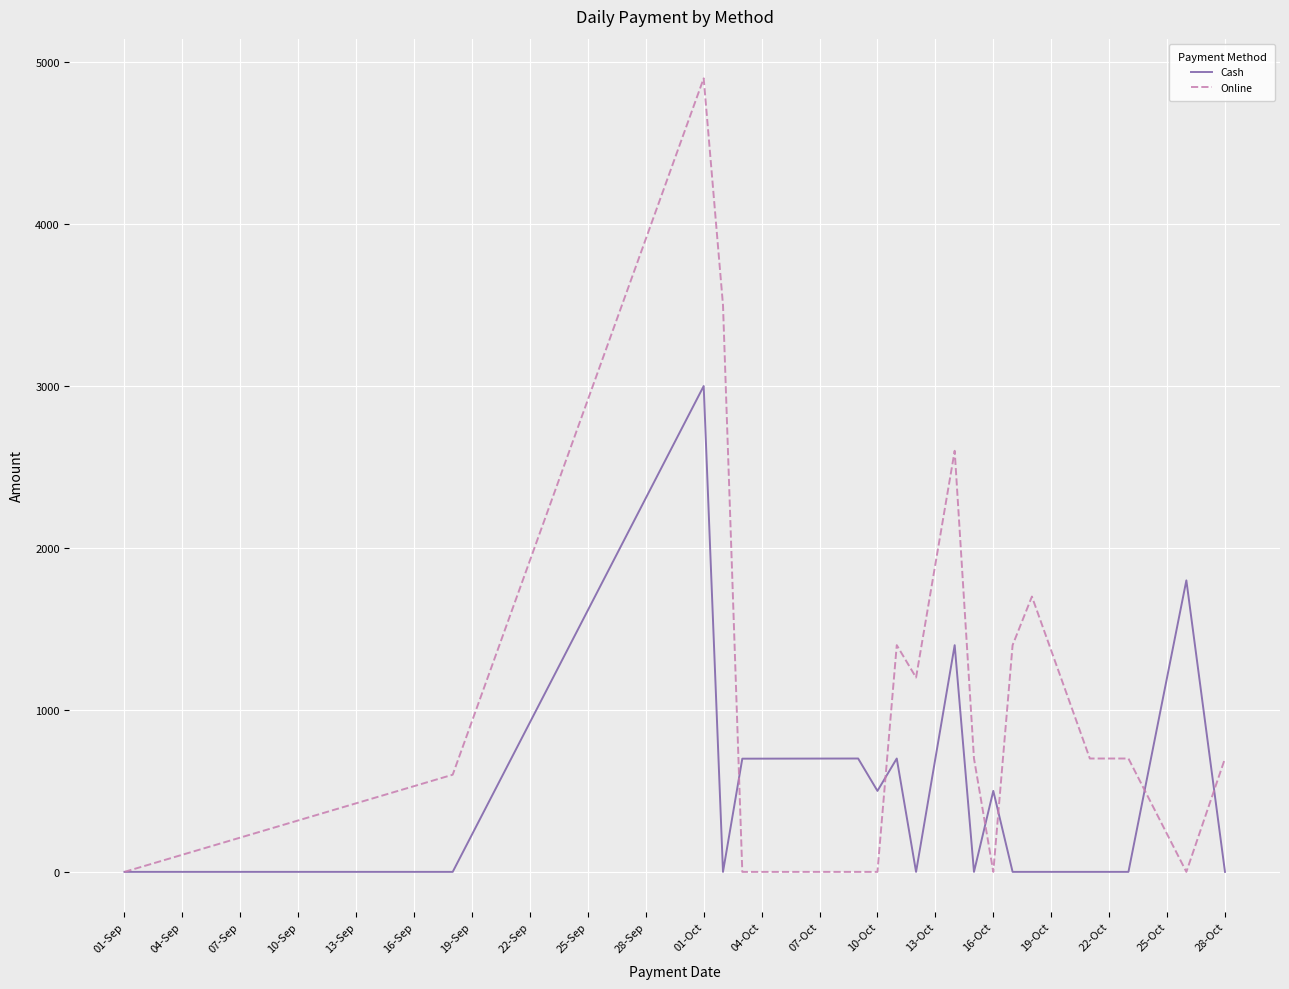

What is the average value of the Online series?

1117